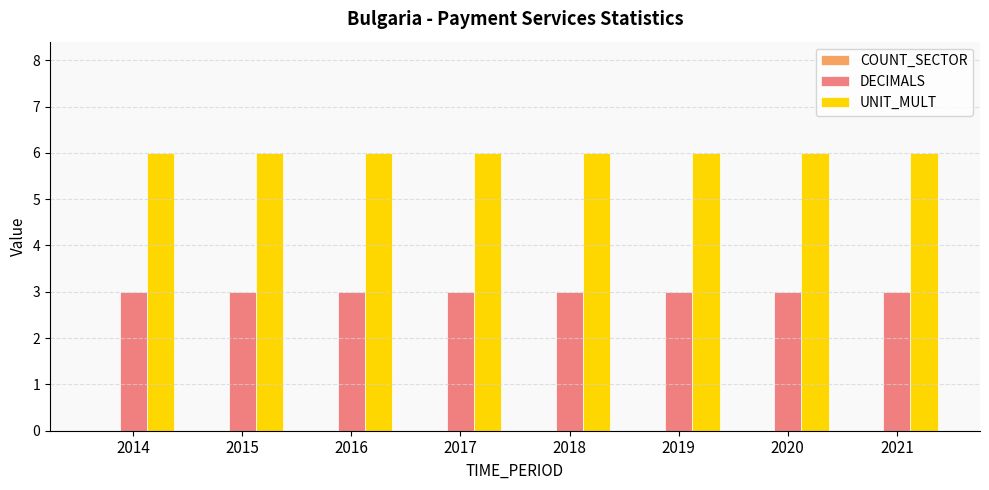

What is the difference between the highest and lowest values at 2017?

3